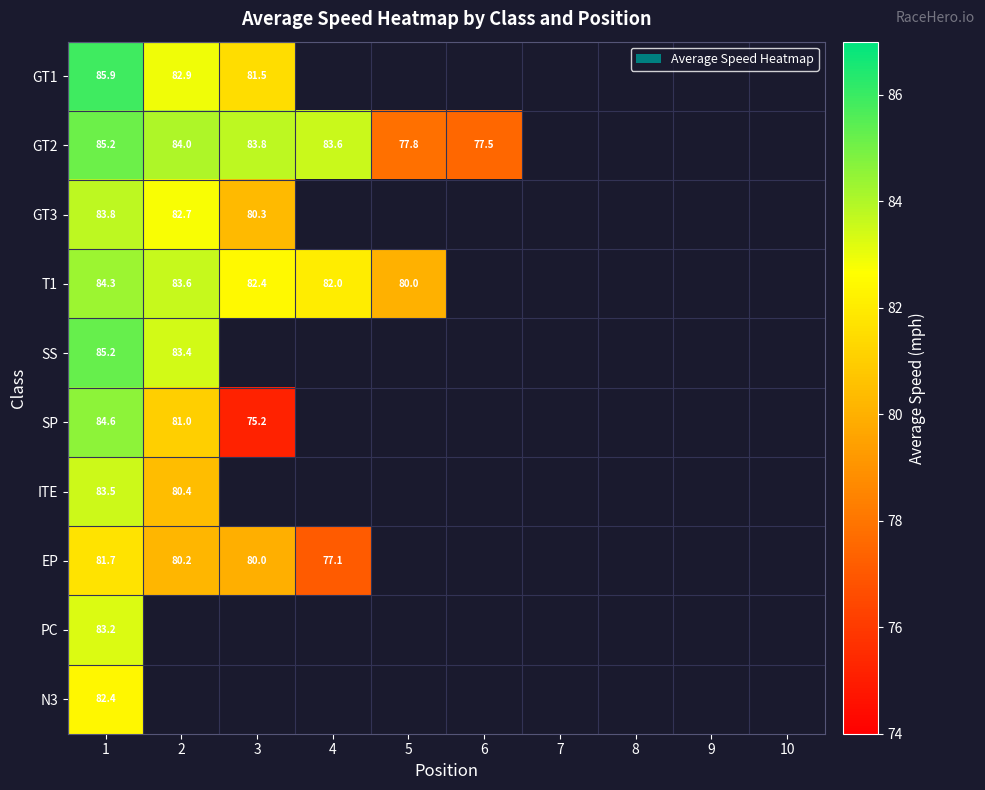

At which category is the sum across all series the highest?

1